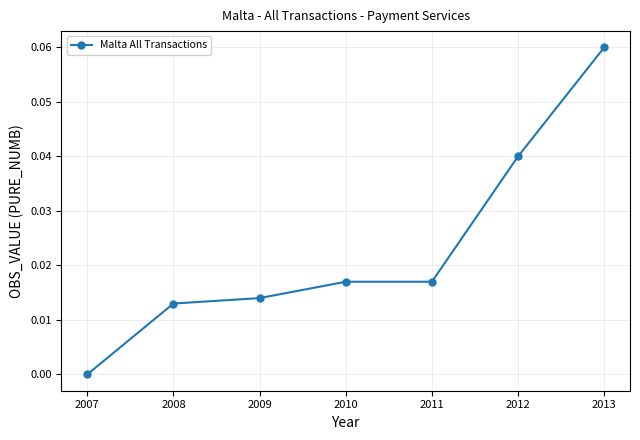

Count the number of categories in the chart.

7